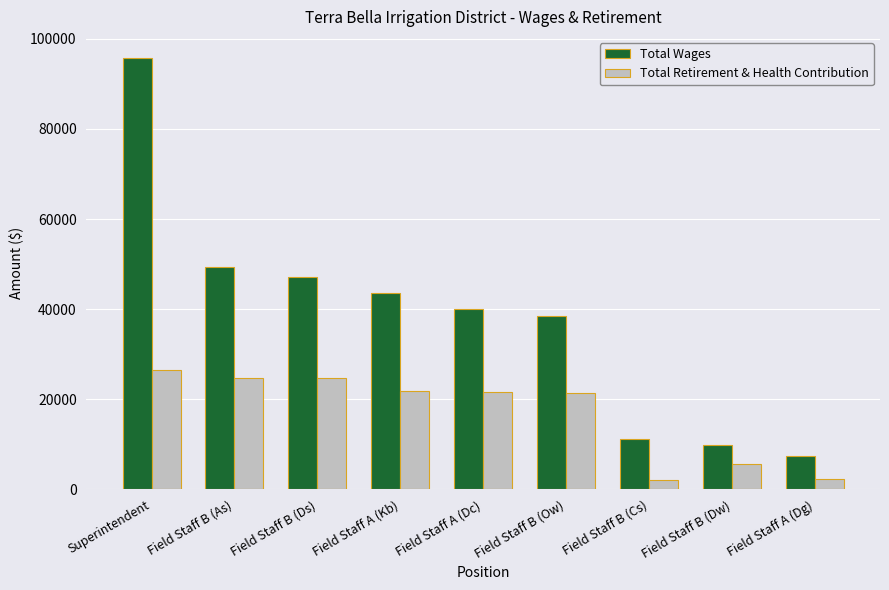

How many data points does each series have?

9